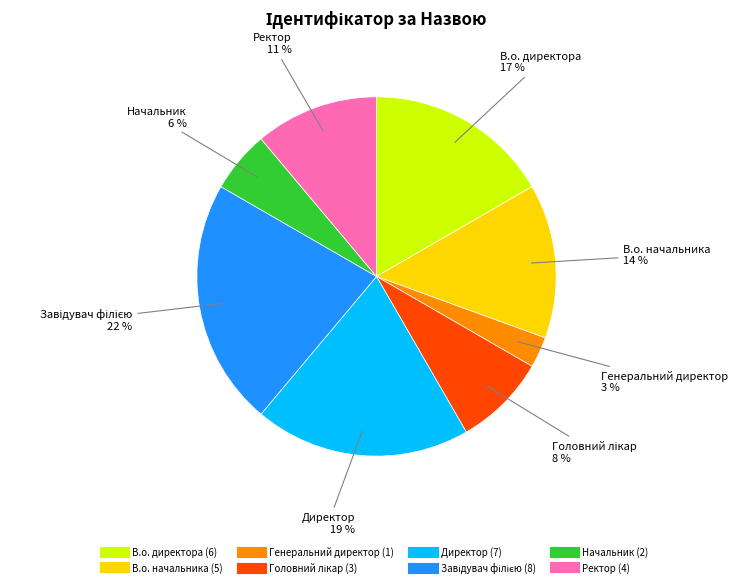

What is the smallest slice in the pie chart?

Генеральний директор